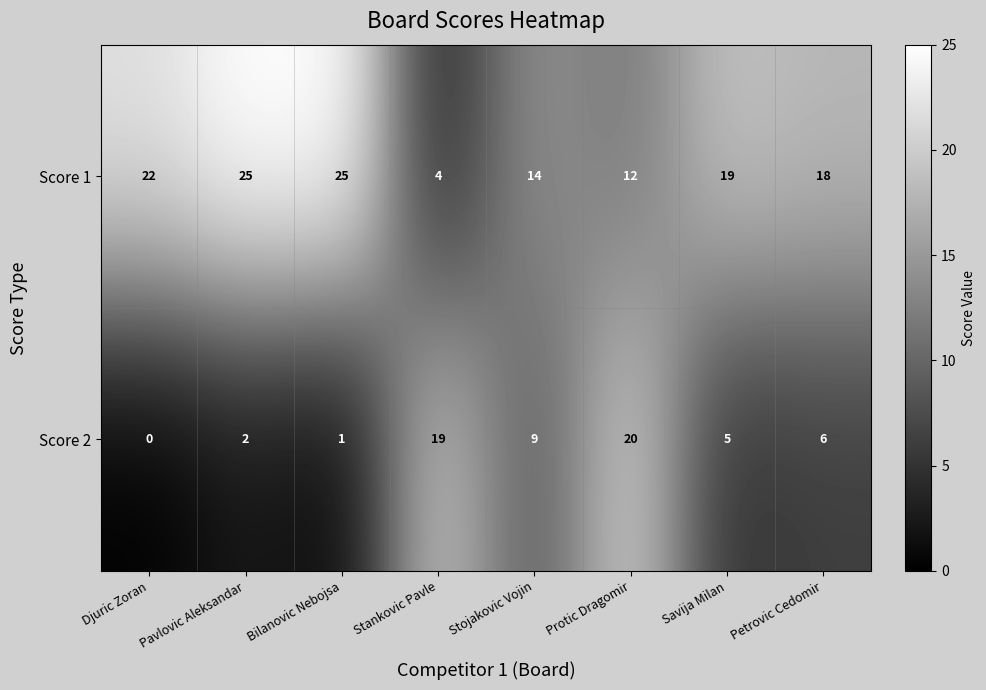

Which series has the widest spread of values?

Score 1